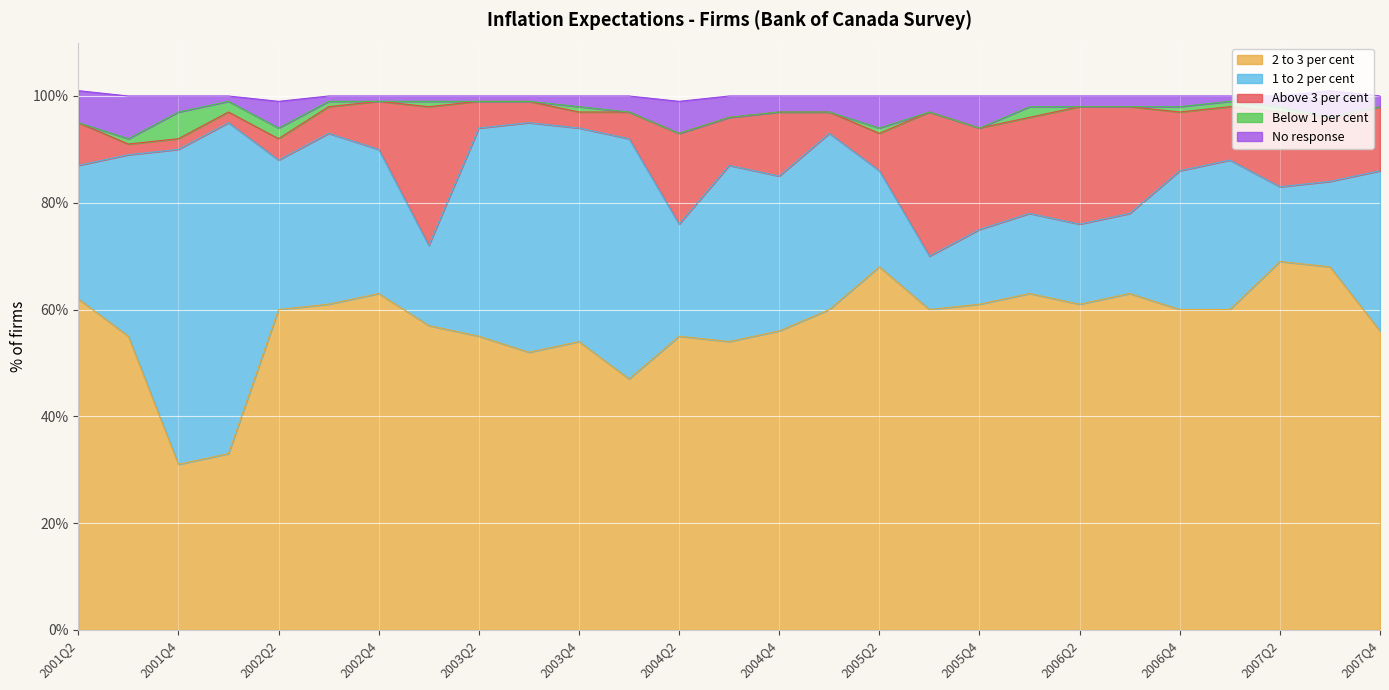

Which series has the largest range (max minus min)?

1 to 2 per cent